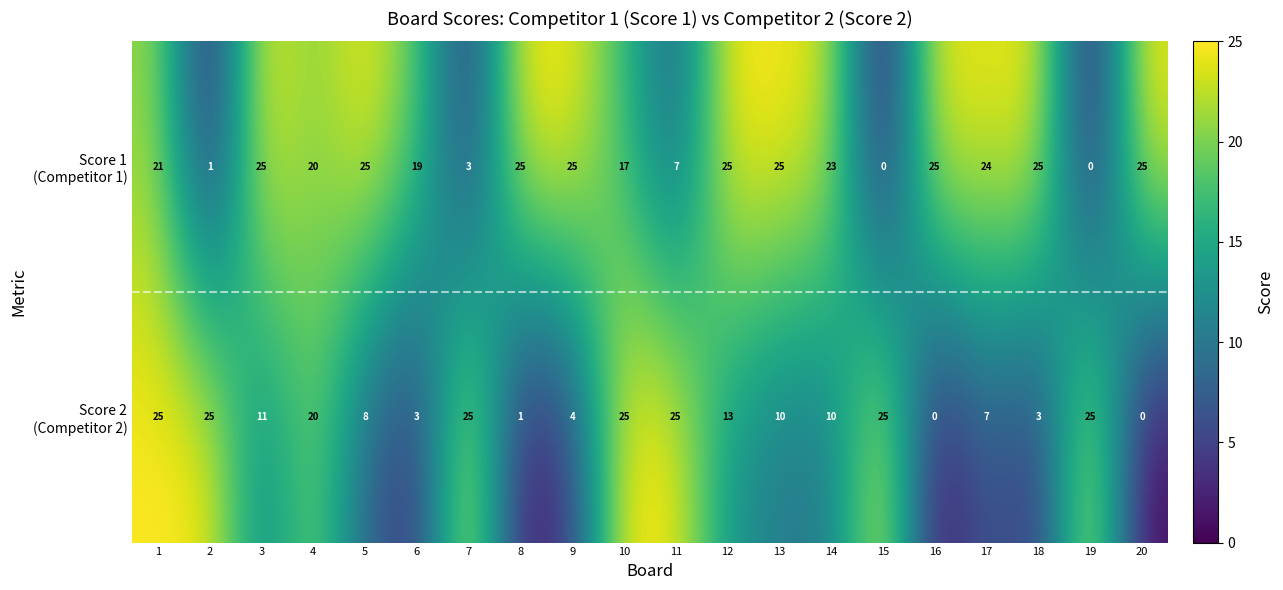

What is the difference between the highest and lowest values at 9?

21